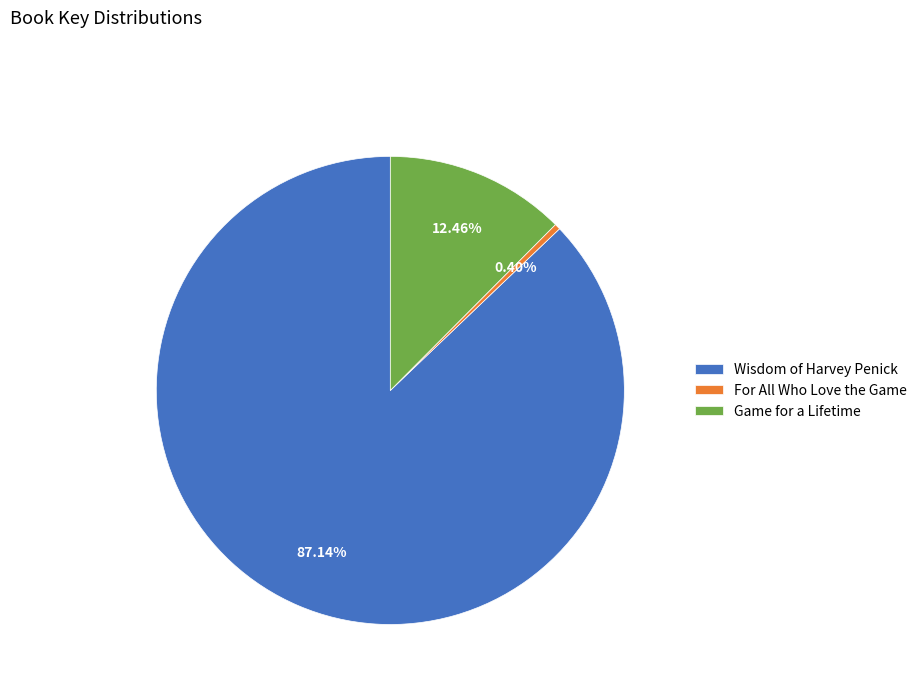

Rank the categories by value from highest to lowest.

Wisdom of Harvey Penick, Game for a Lifetime, For All Who Love the Game